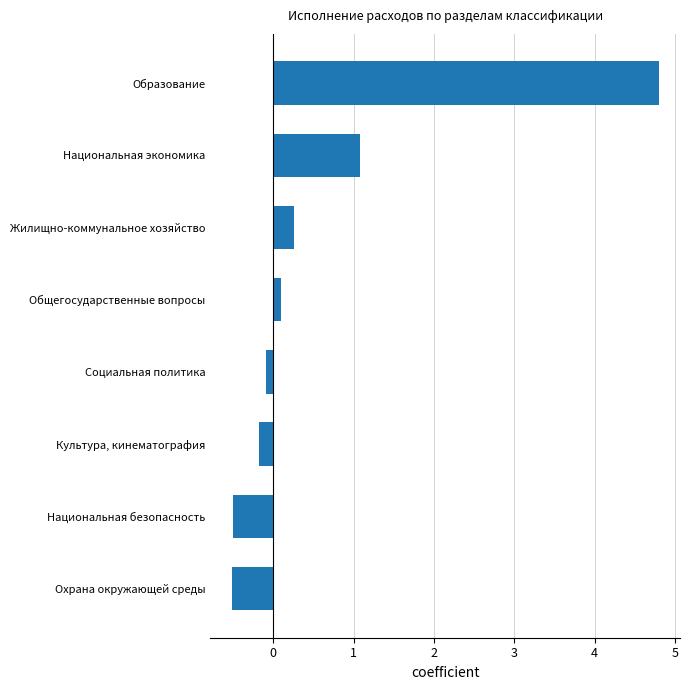

How many values exceed 0?

4